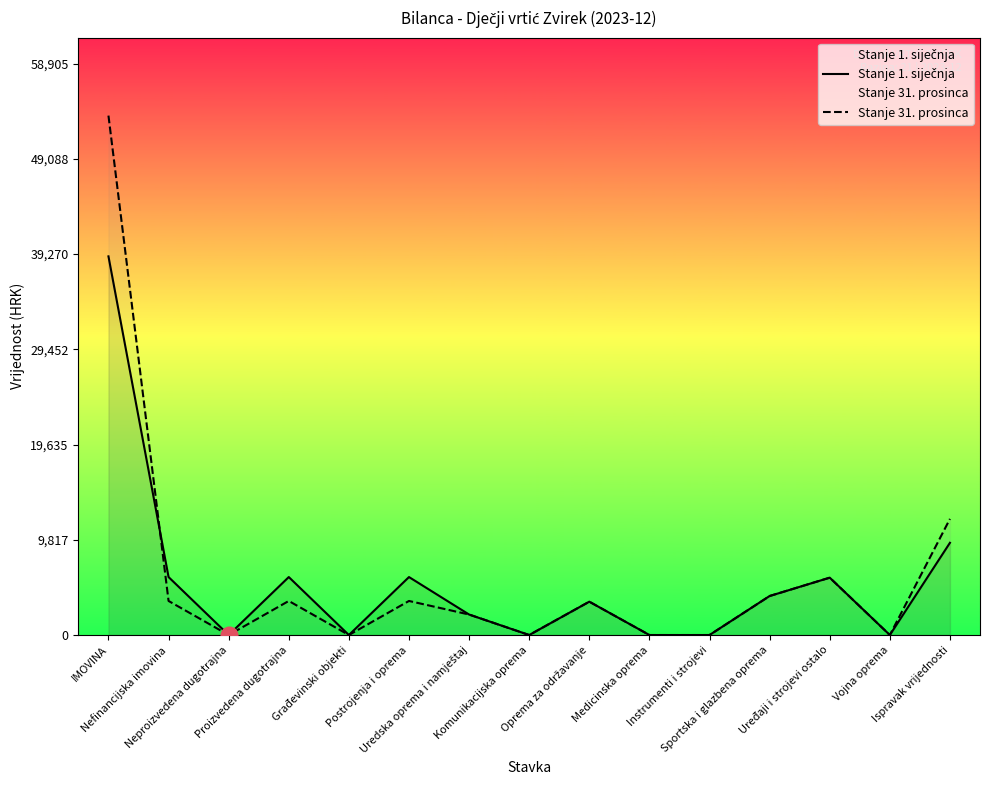

What are all the series names shown in the legend?

Stanje 1. siječnja, Stanje 31. prosinca